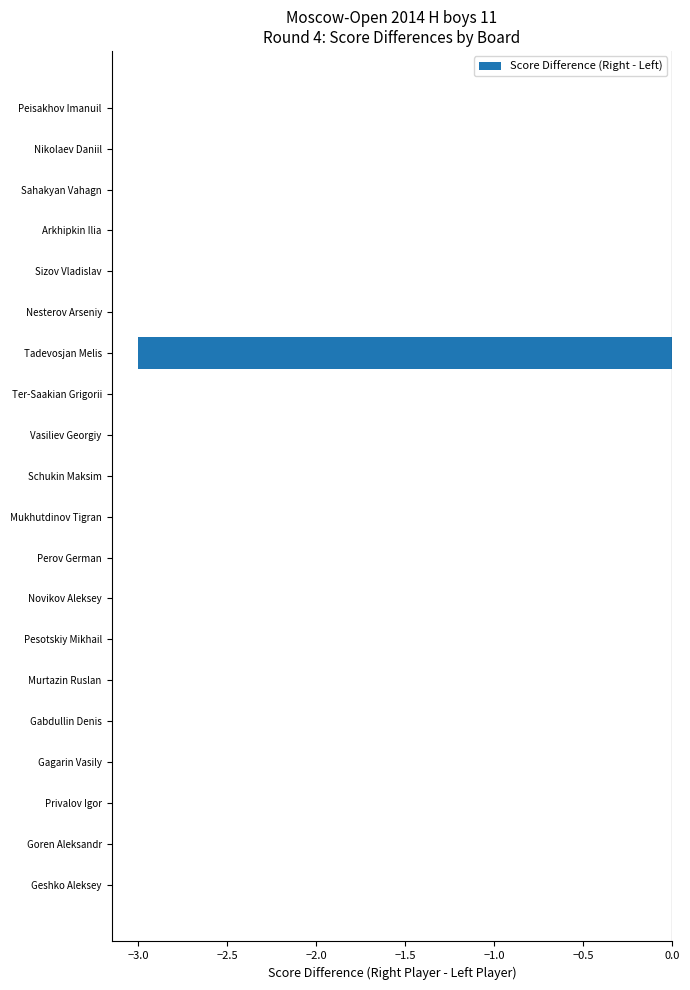

Count the number of data series in this chart.

1